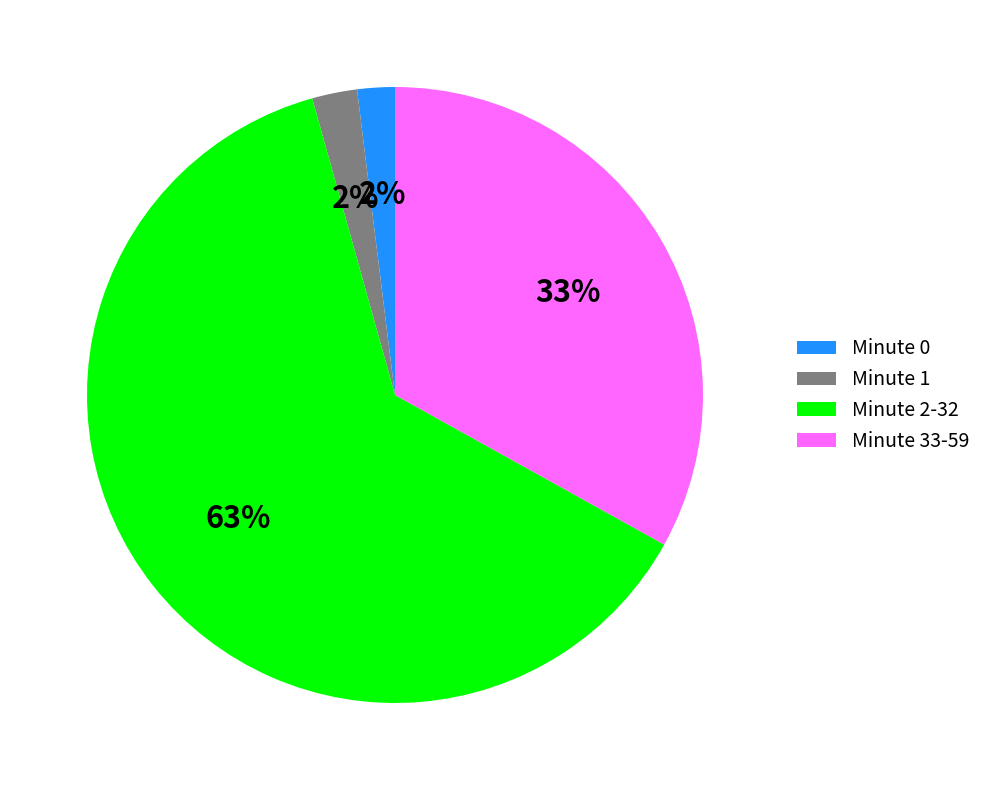

What is the largest slice in the pie chart?

Minute 2-32